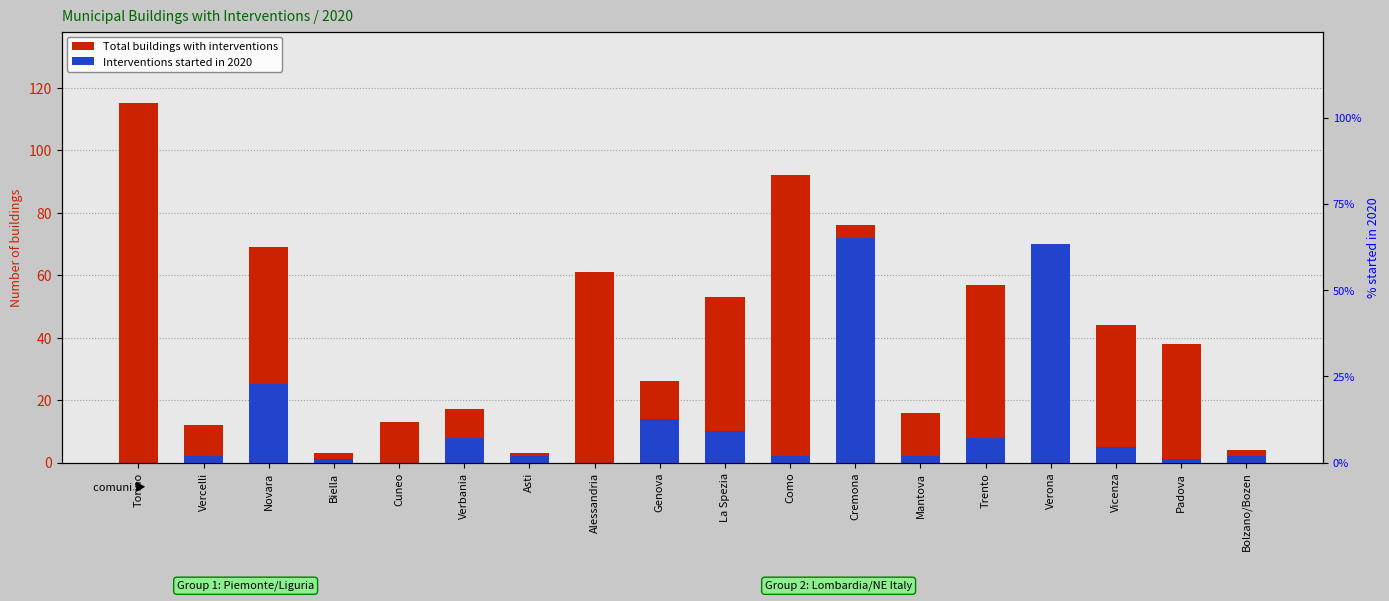

Which series has the largest total across all categories?

Total buildings with interventions